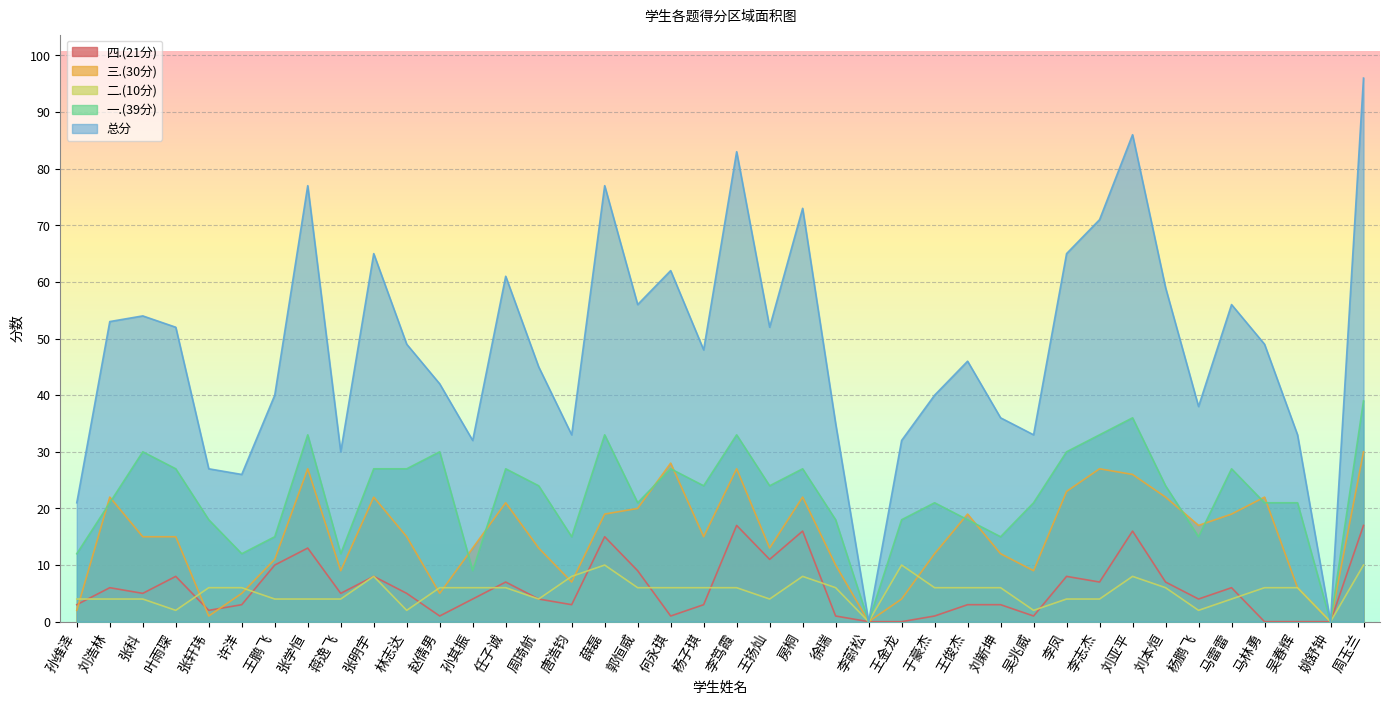

Which series ends up on top after the final intersection of 二.(10分) and 三.(30分)?

三.(30分)